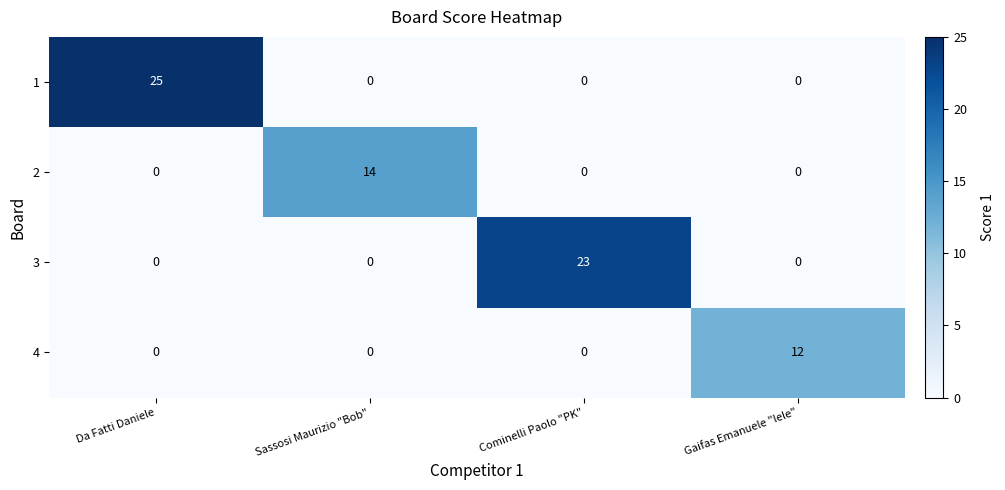

List the series in order of their overall mean, highest first.

1, 3, 2, 4